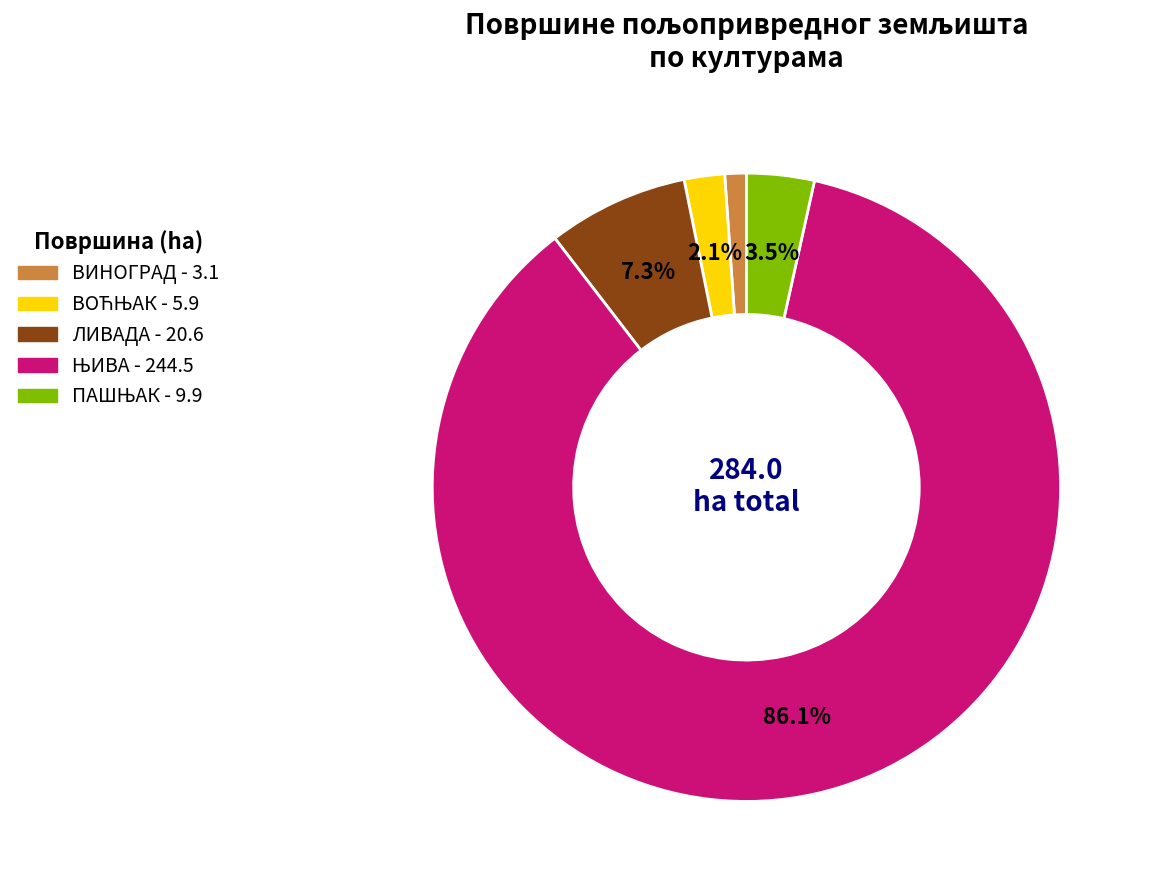

To the nearest percent, what is the average slice percentage?

20%